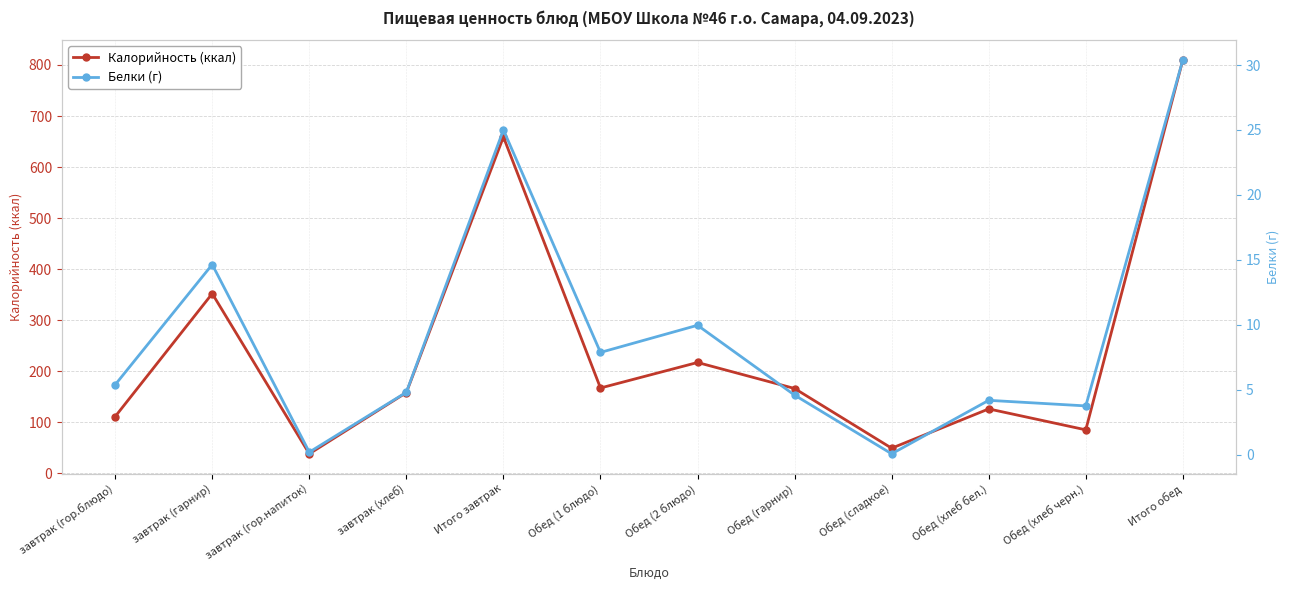

True or false: Калорийность (ккал) and Белки (г) cross at least once.

False